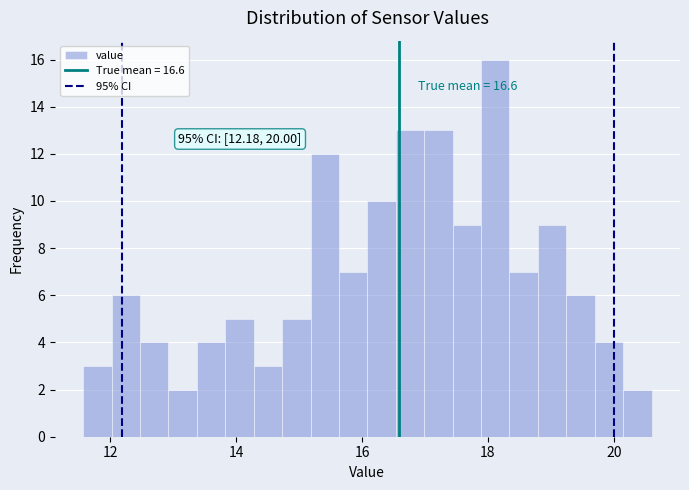

Around what value on the x-axis is the tallest bar? Give the approximate position of its centre, as read against the axis.

18.2